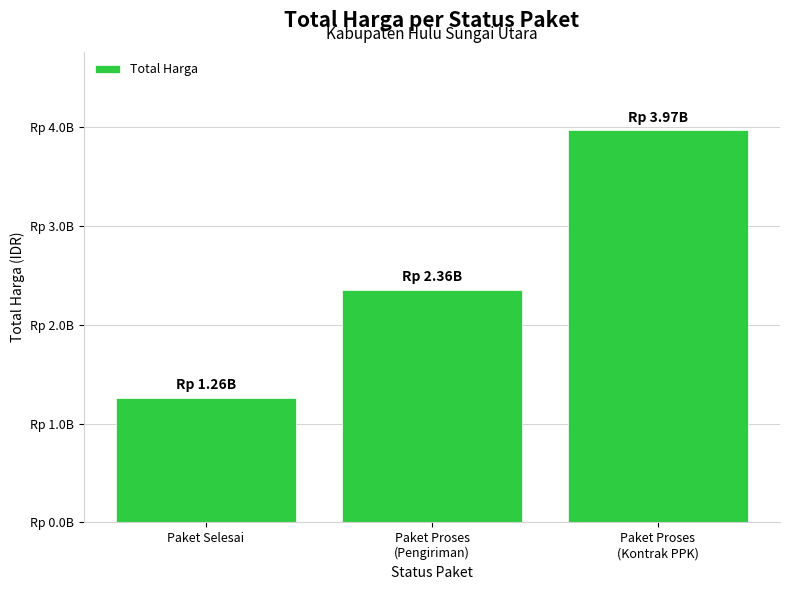

What is the label of the 2nd bar from the left?

Paket Proses
(Pengiriman)